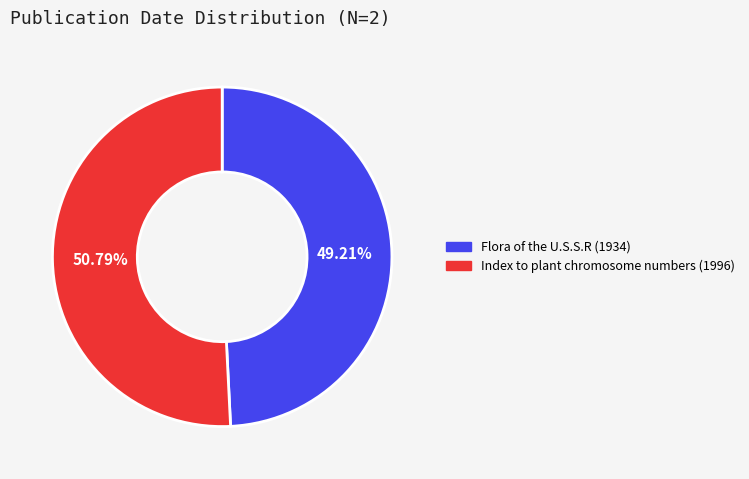

To the nearest percent, what is the average slice percentage?

50%